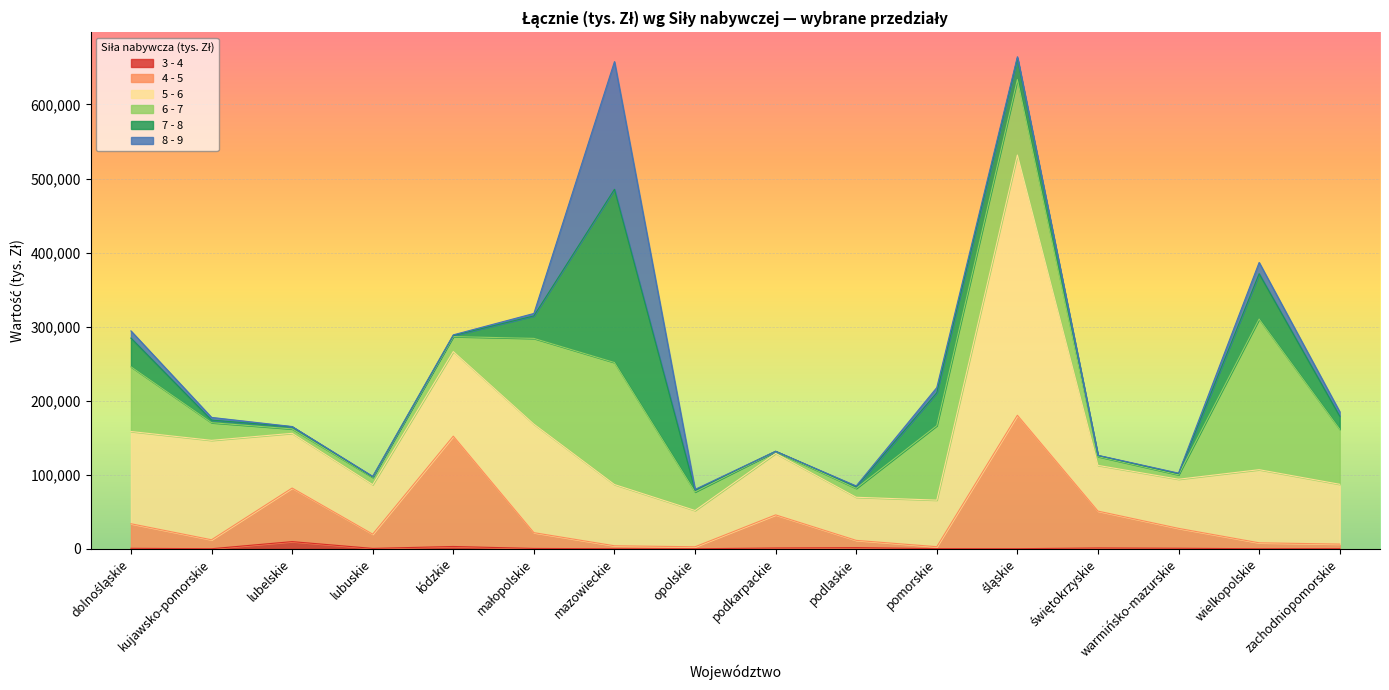

Count the number of data series in this chart.

6